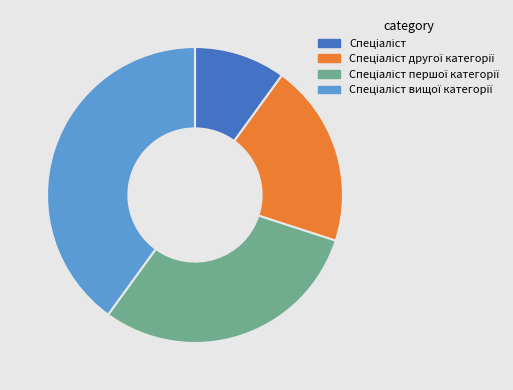

Is there any slice that represents more than half of the pie?

No